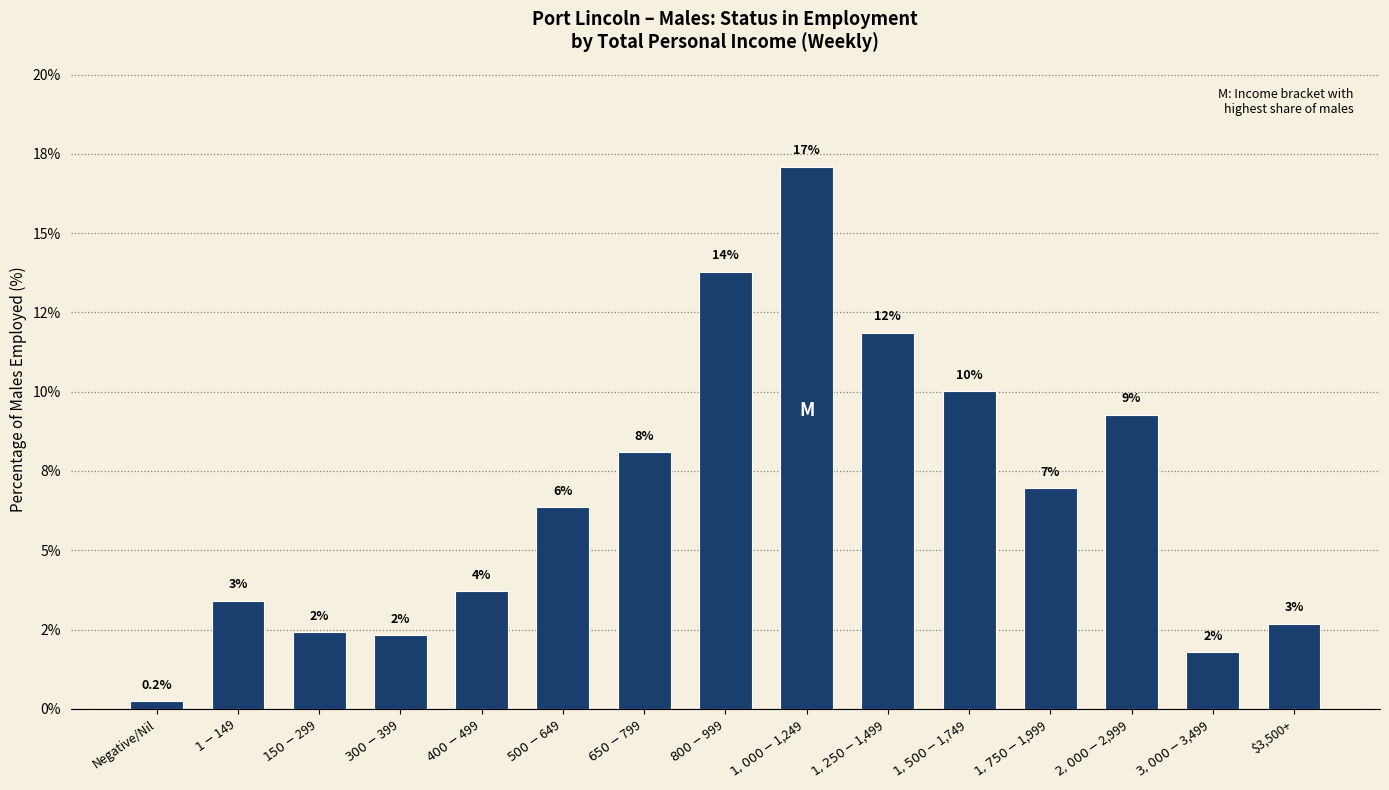

What is the sum of the values at $3,500+ and $1,500-$1,749?

12.7